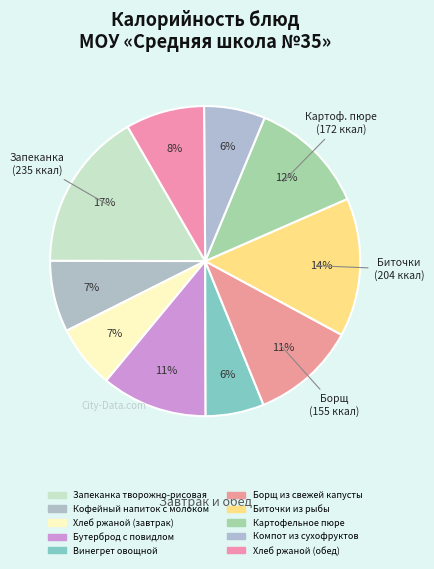

Is there any slice that represents more than half of the pie?

No